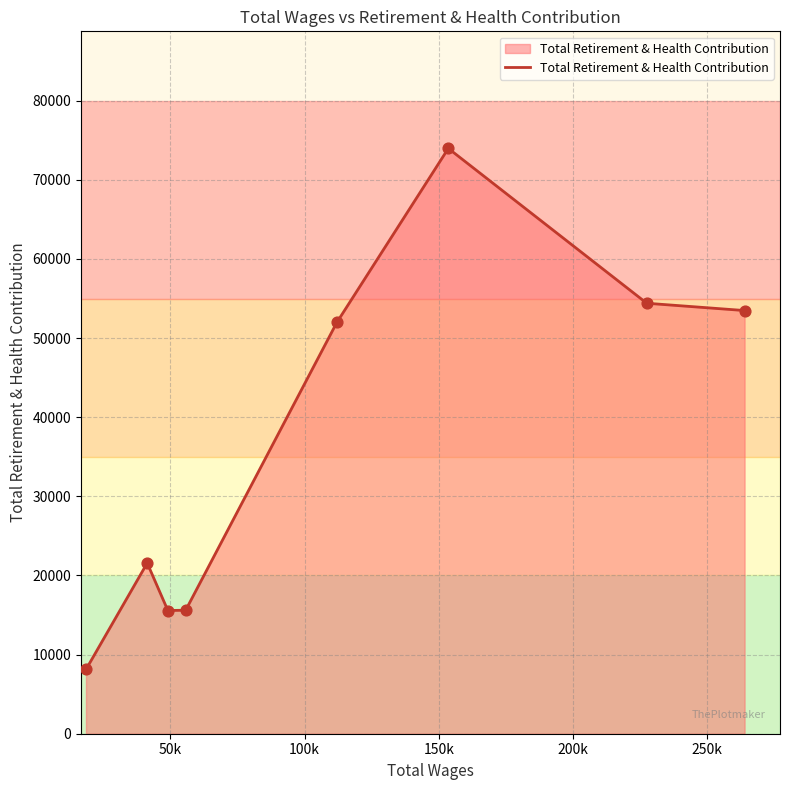

What is the minimum value shown in the chart?

8122